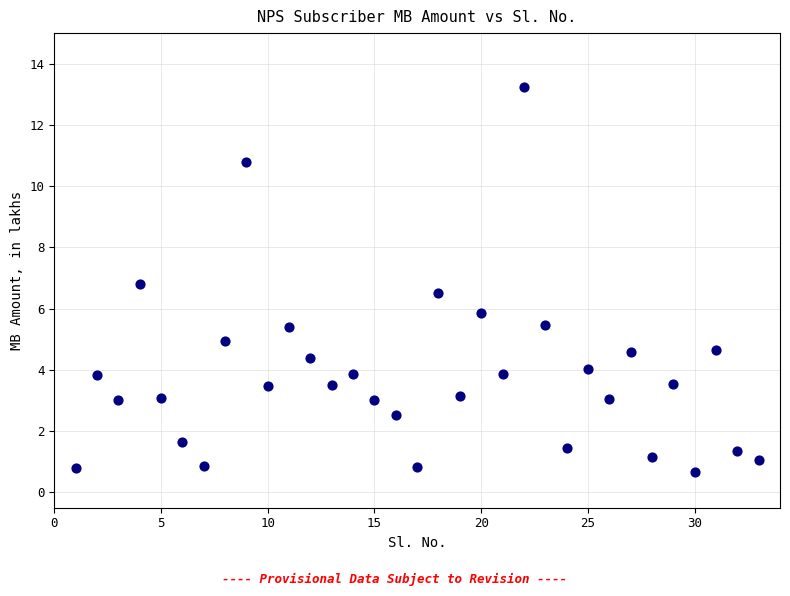

What is the range of Y values (max minus min)?

12.6